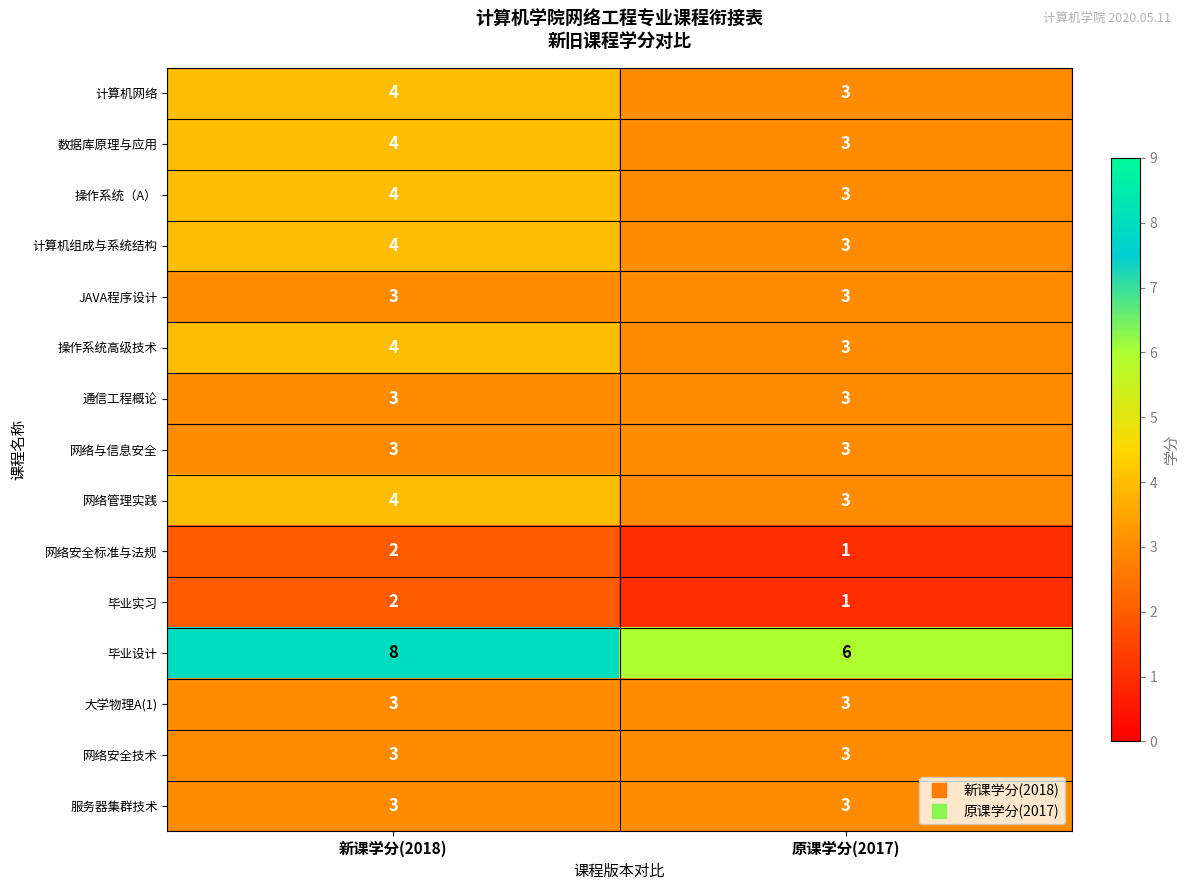

Between 新课学分(2018) and 原课学分(2017), which series saw the biggest shift?

毕业设计